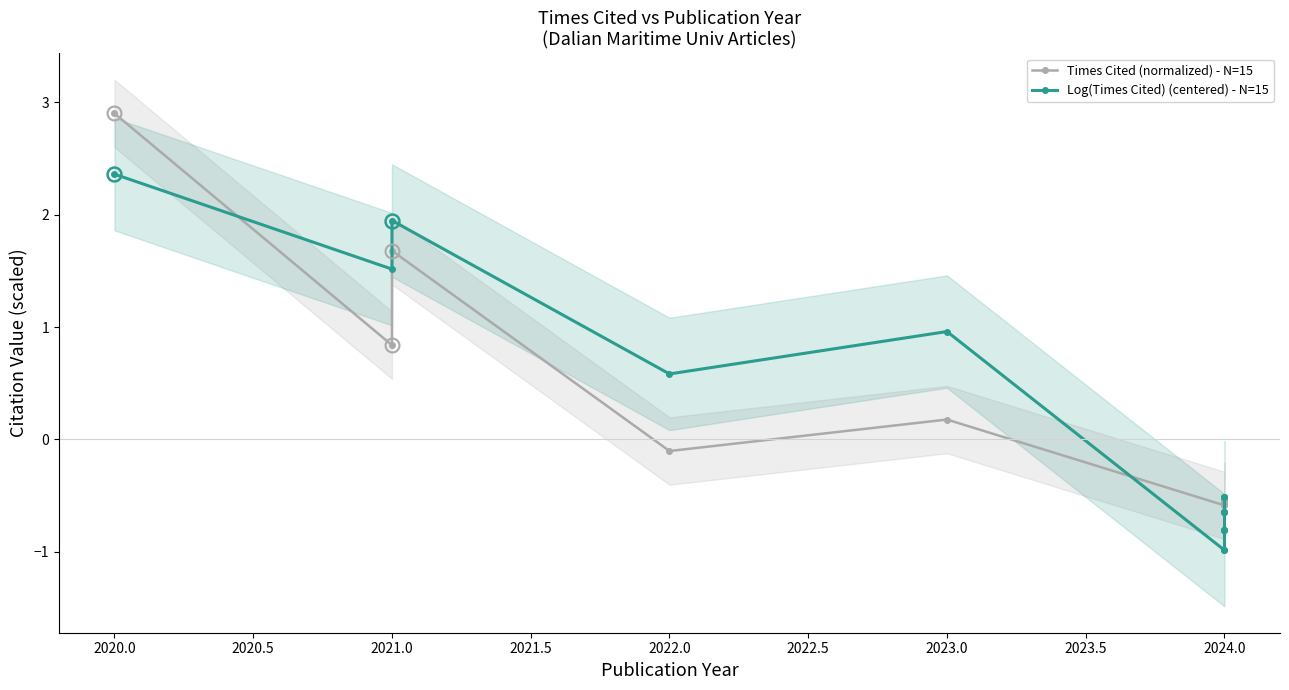

Reading left to right, extract all data points from this chart.

Times Cited (normalized) - N=15: 2.9	0.8	1.7	-0.1	0.2	-0.6	-0.6	-0.6	-0.6	-0.6	-0.5	-0.5	-0.5	-0.5	-0.5
Log(Times Cited) (centered) - N=15: 2.4	1.5	1.9	0.6	1.0	-1.0	-1.0	-0.8	-0.8	-0.8	-0.6	-0.6	-0.6	-0.5	-0.5